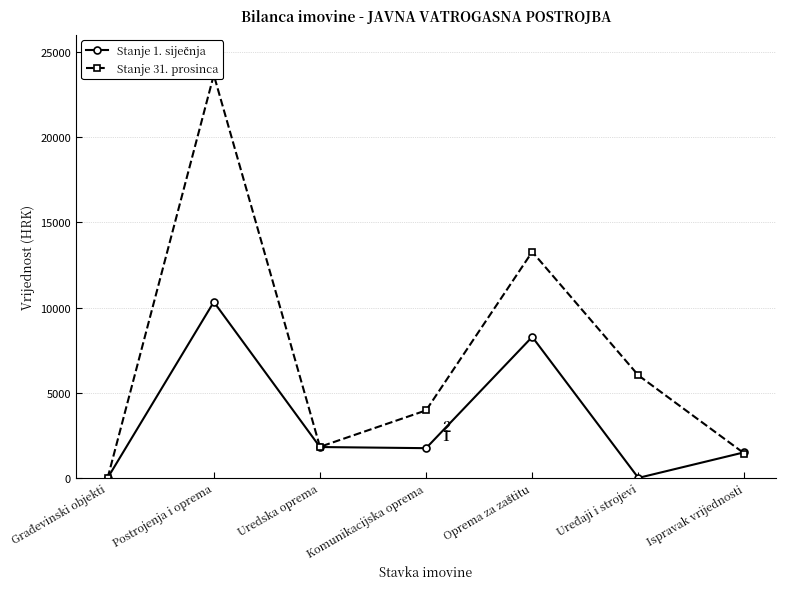

Reading right to left, transcribe all the data shown in this chart.

Stanje 1. siječnja: 1505.3	0.0	8276.4	1745.0	1811.5	10327.6	0.0
Stanje 31. prosinca: 1425.9	6018.9	13268.9	3963.2	1824.1	23649.2	0.0